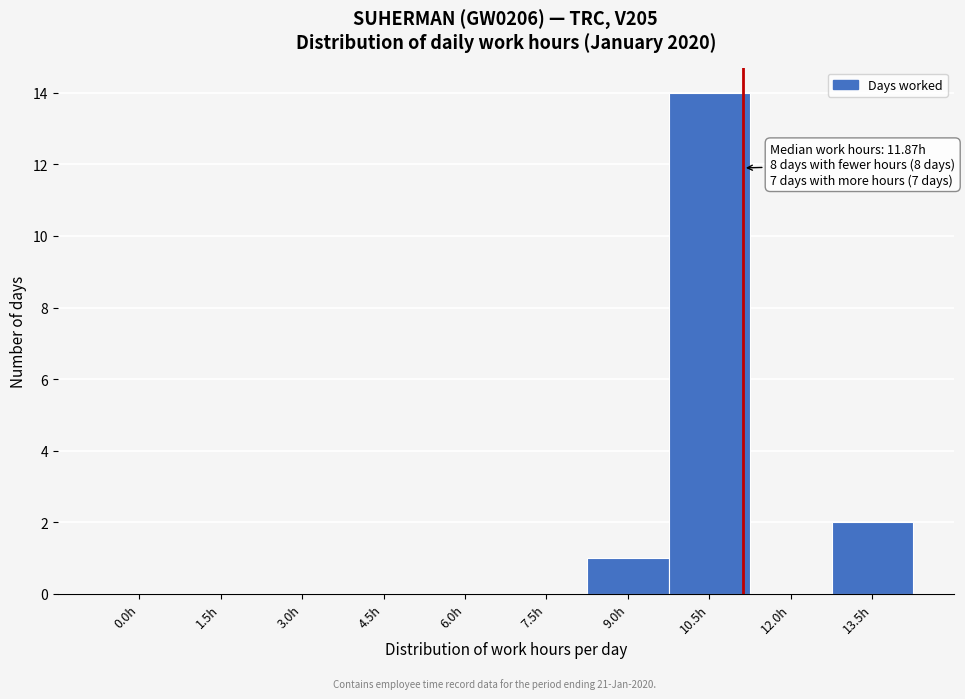

Reading right to left, extract all data points from this chart.

13.5h=2	12.0h=0	10.5h=14	9.0h=1	7.5h=0	6.0h=0	4.5h=0	3.0h=0	1.5h=0	0.0h=0